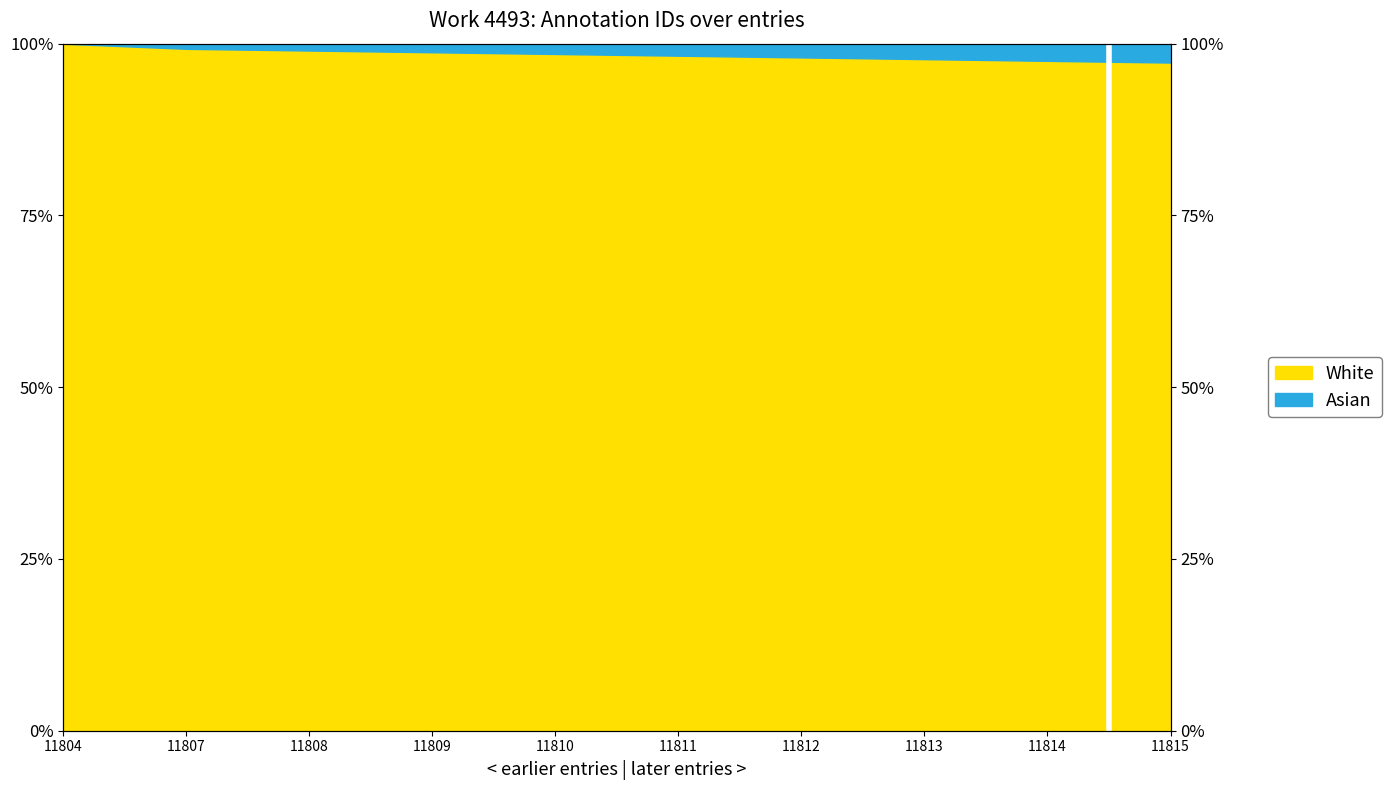

The chart shows a value of 1.0 at 11808. True or false?

True